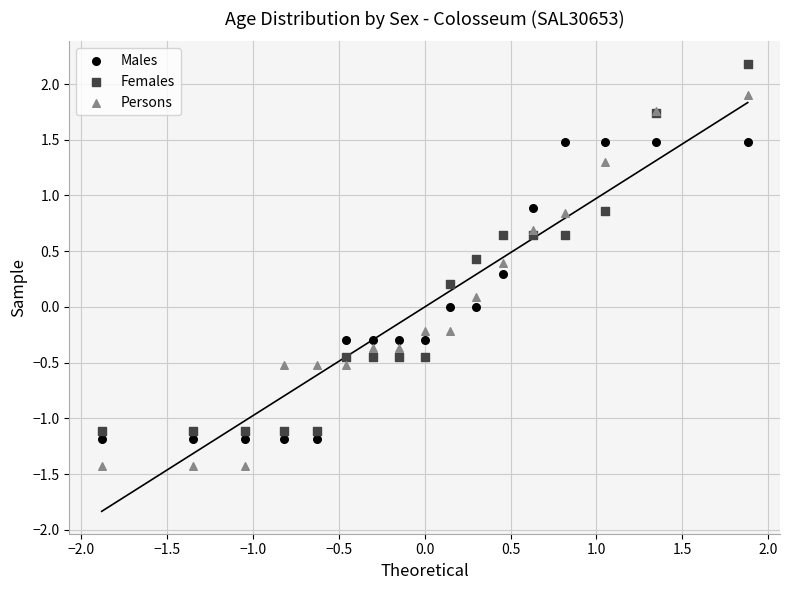

Which series has the widest spread of Y values?

Persons